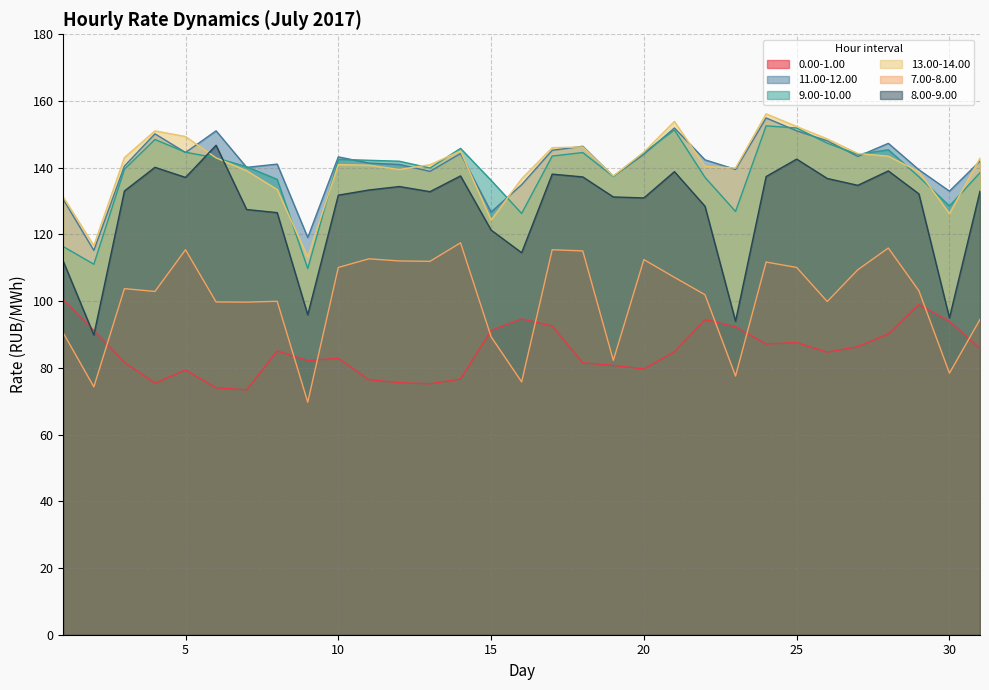

What is the spread (max minus min) of values at 26?

63.9